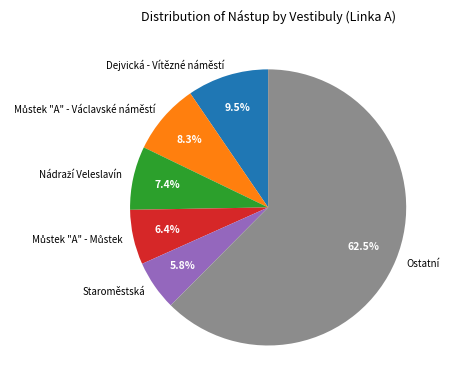

Which category has the smallest portion of the pie?

Staroměstská